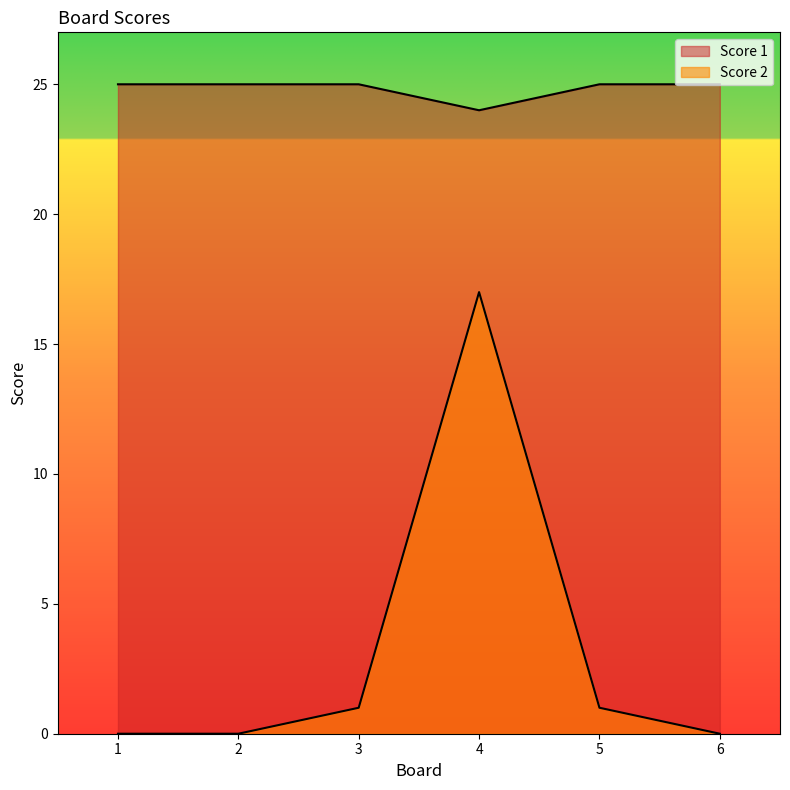

True or false: Score 2 and Score 1 intersect in this chart.

False